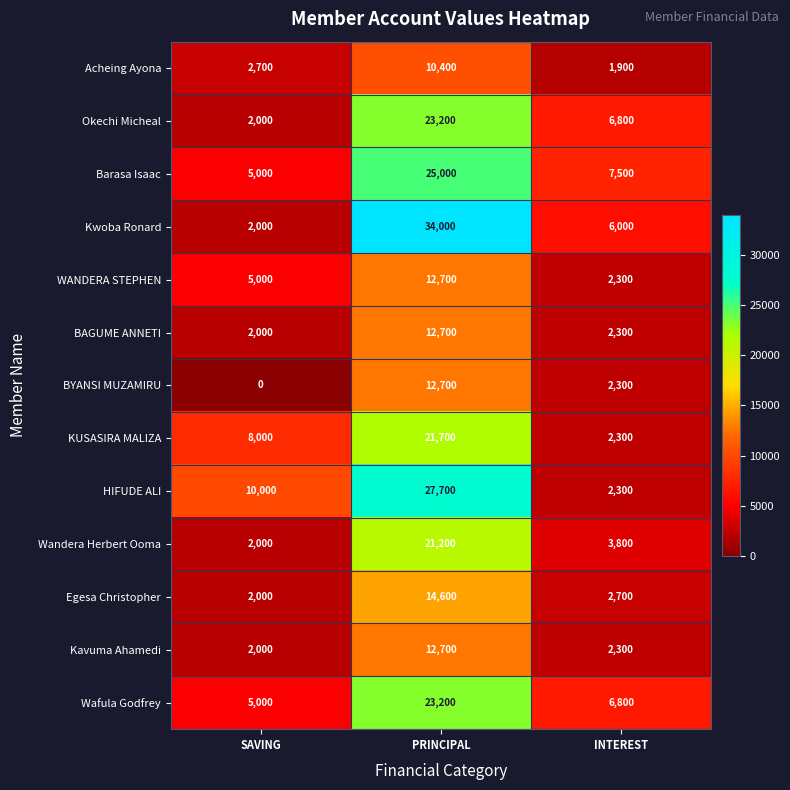

How many categories are shown in the chart?

3